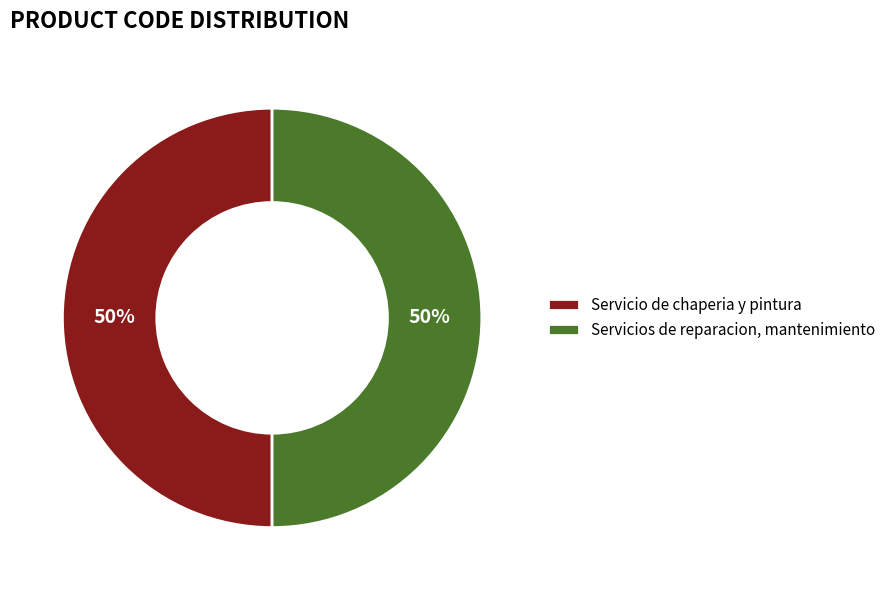

Is it true that Servicio de chaperia y pintura is 50% of the pie?

True